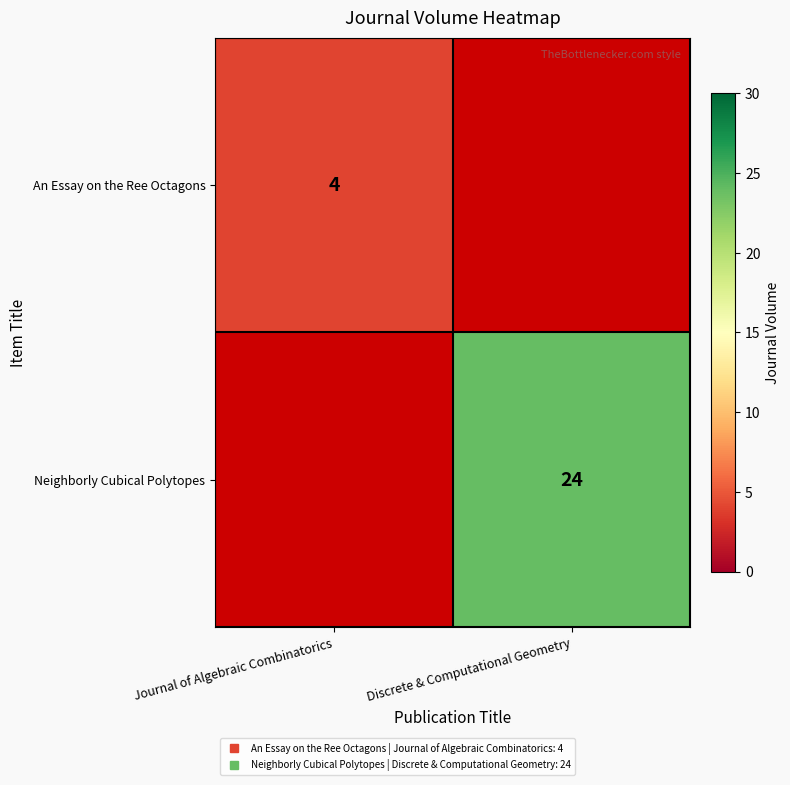

Count the number of data series in this chart.

2